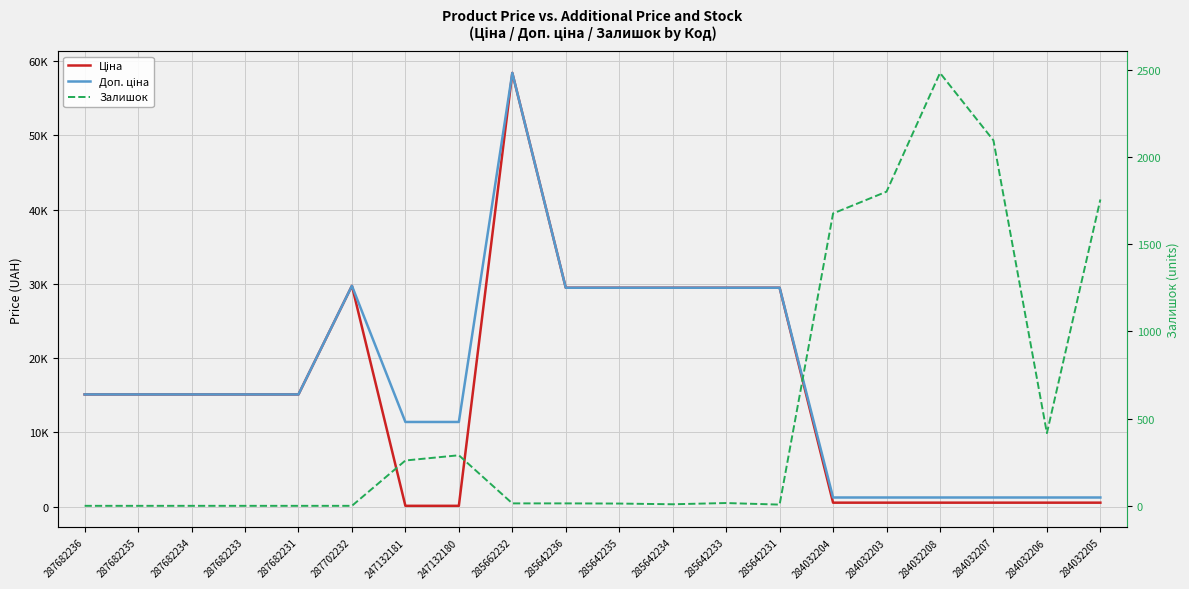

Which category has the highest value in the Залишок series?

284032208